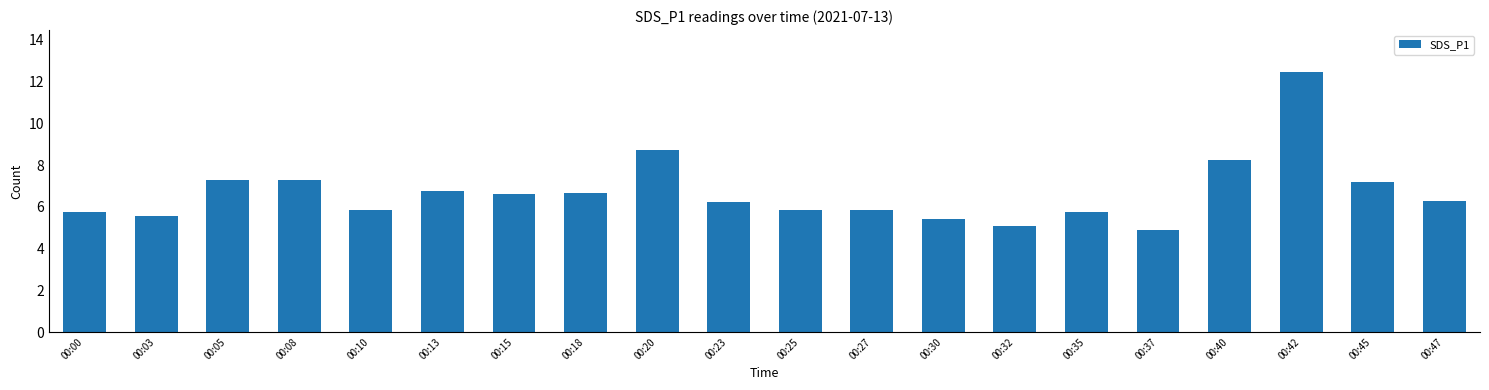

Does the chart contain any negative values?

No